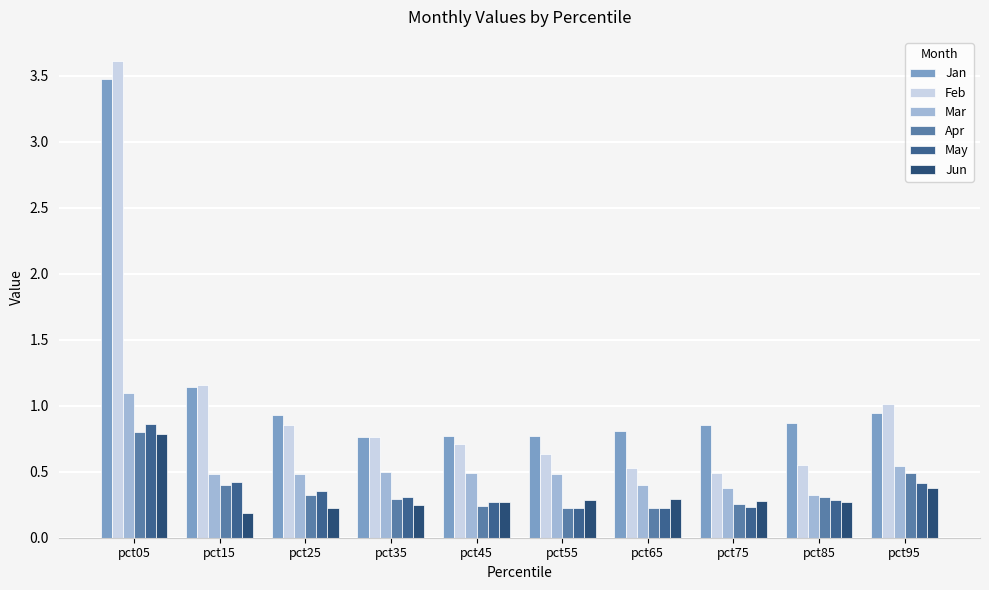

How many categories are shown in the chart?

10